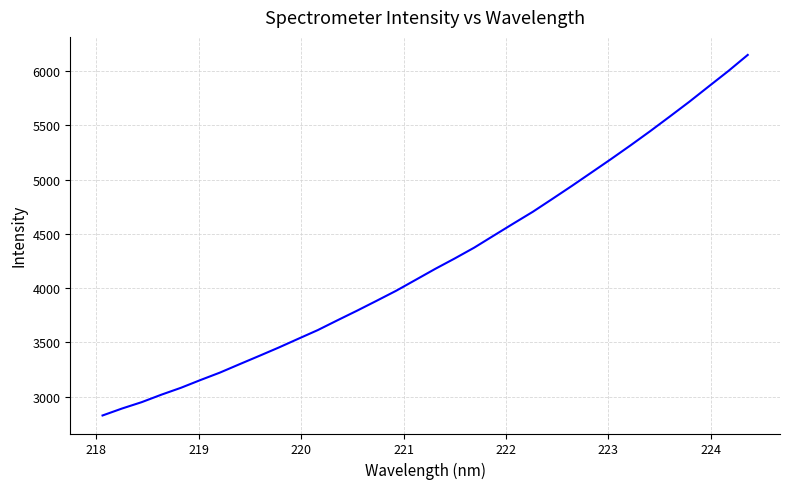

What is the smallest value displayed?

2827.8